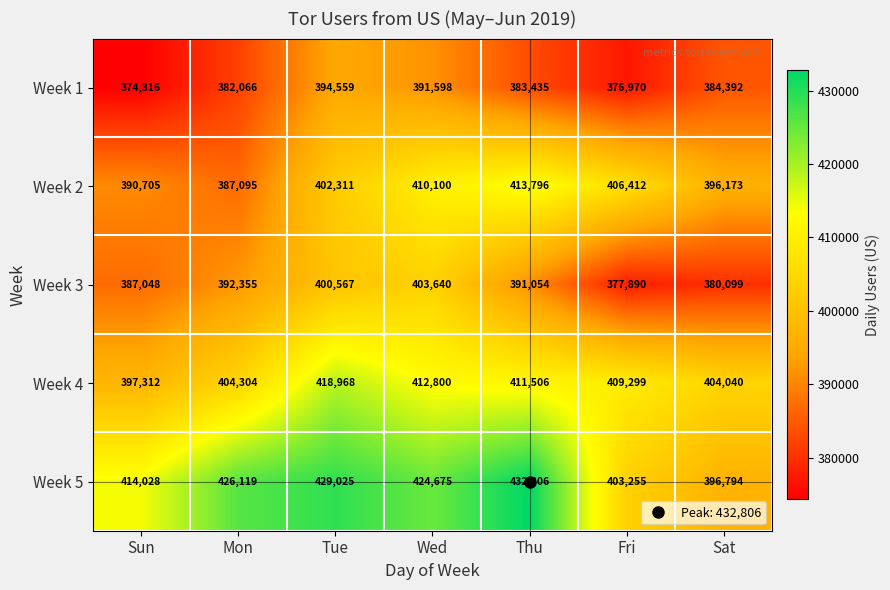

Which series changed the most between Wed and Sat?

Week 5